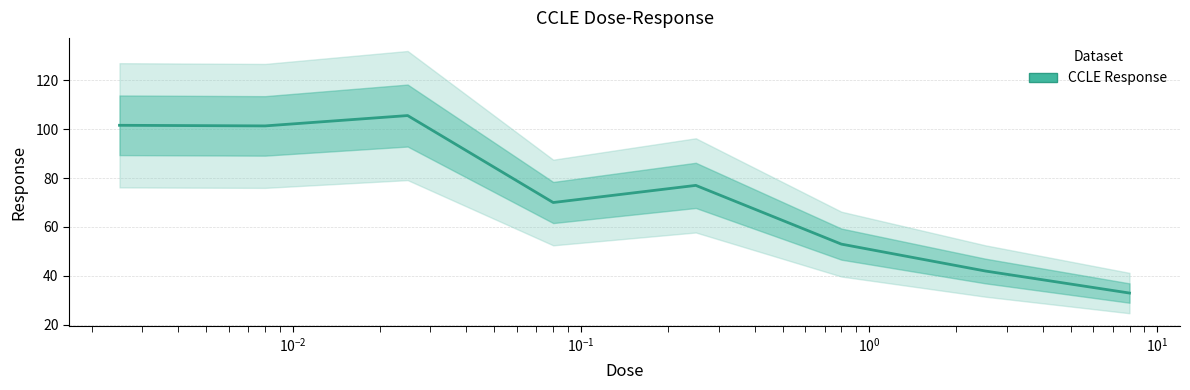

What is the smallest value displayed?

33.0